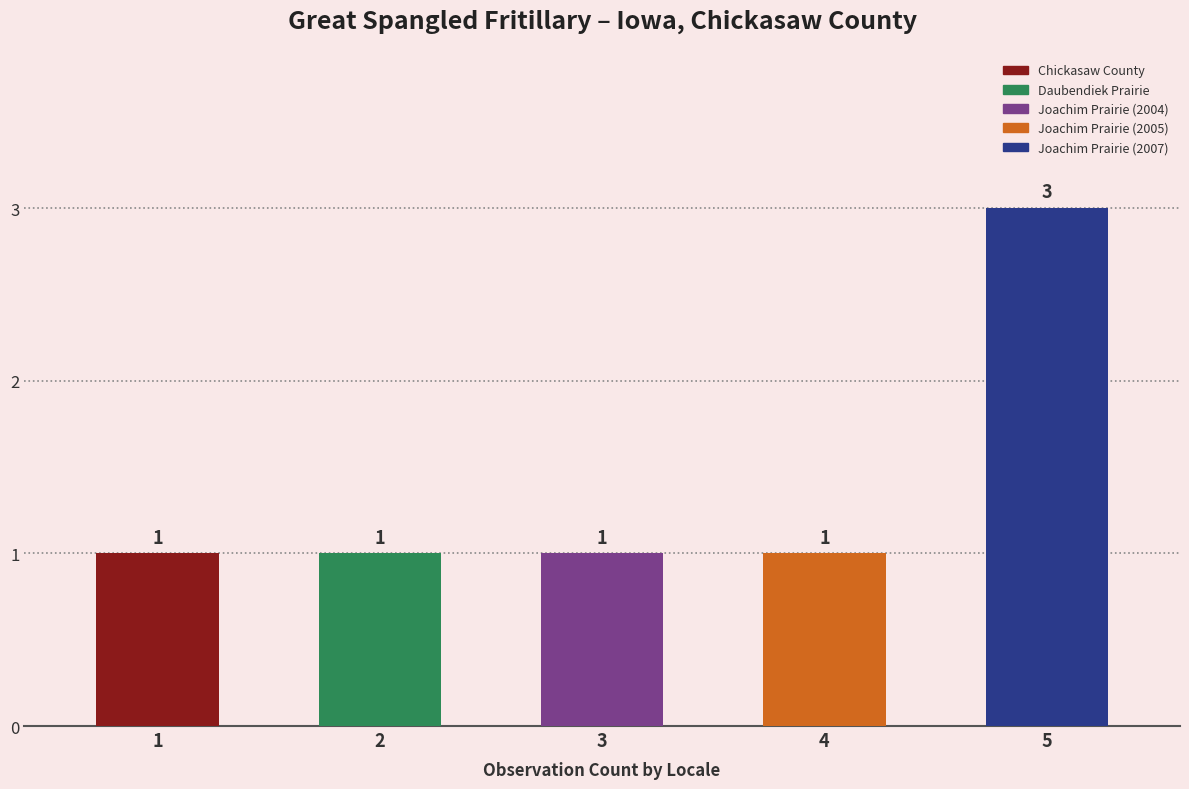

How many values exceed 1?

1